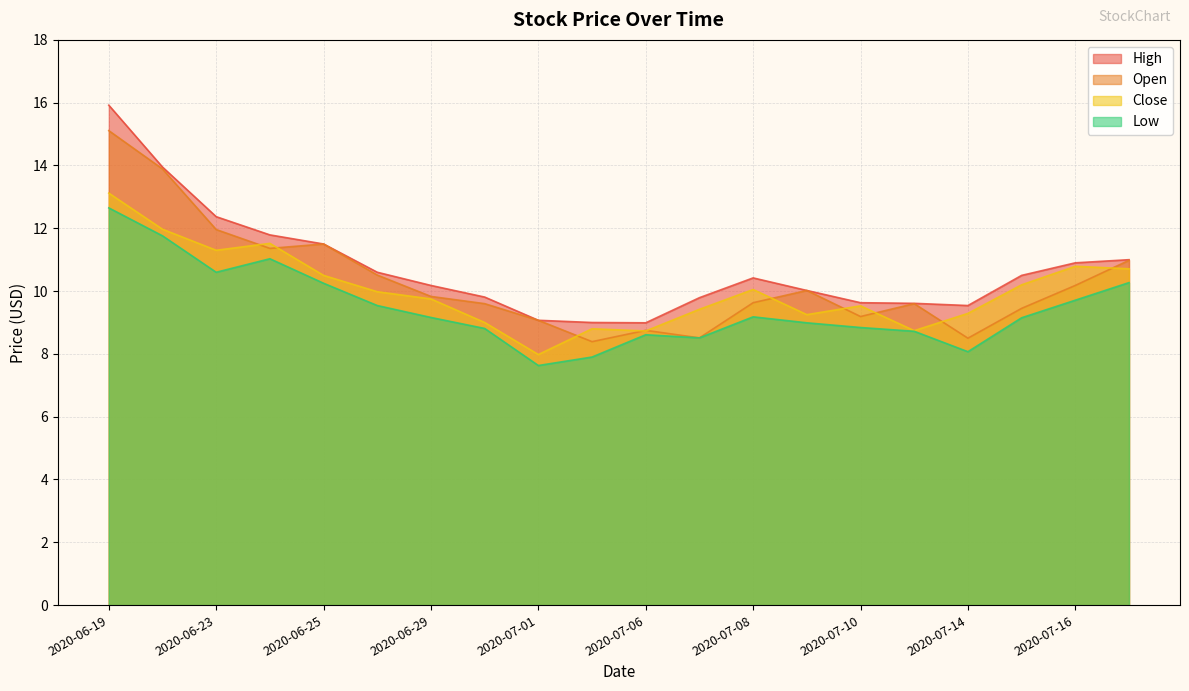

What is the value of the High point at the 9th from the left?

9.1